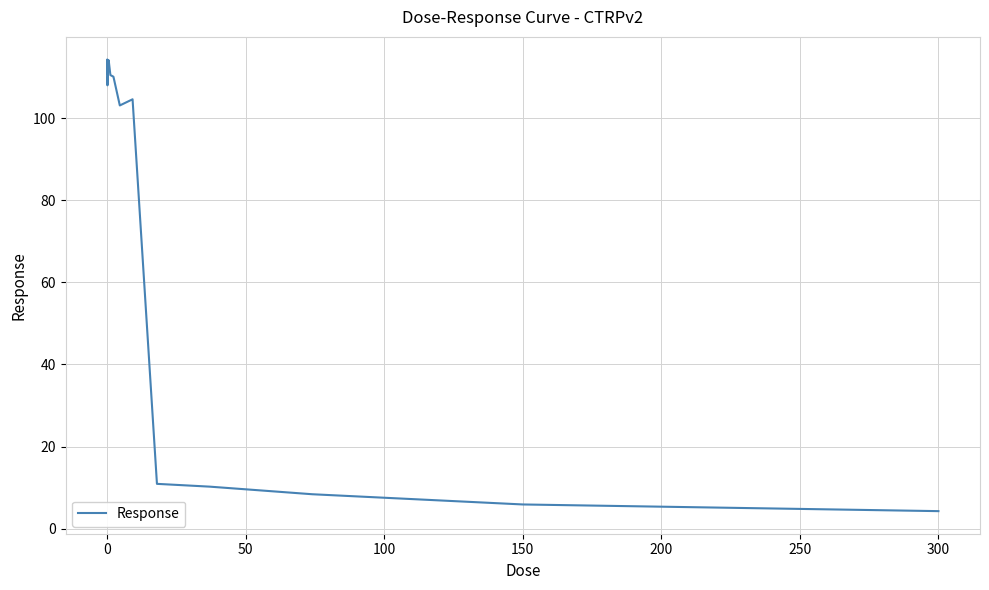

What is the smallest value displayed?

4.3